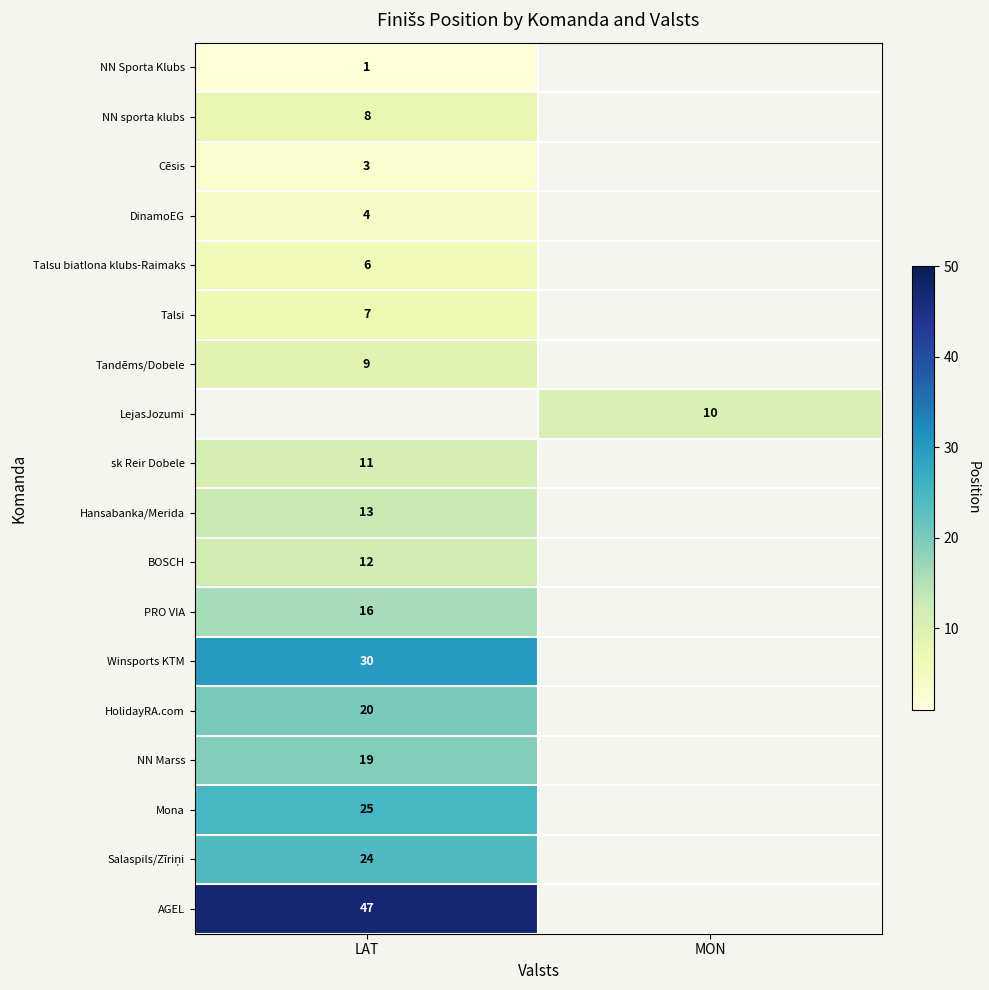

How many distinct data groups are displayed?

18